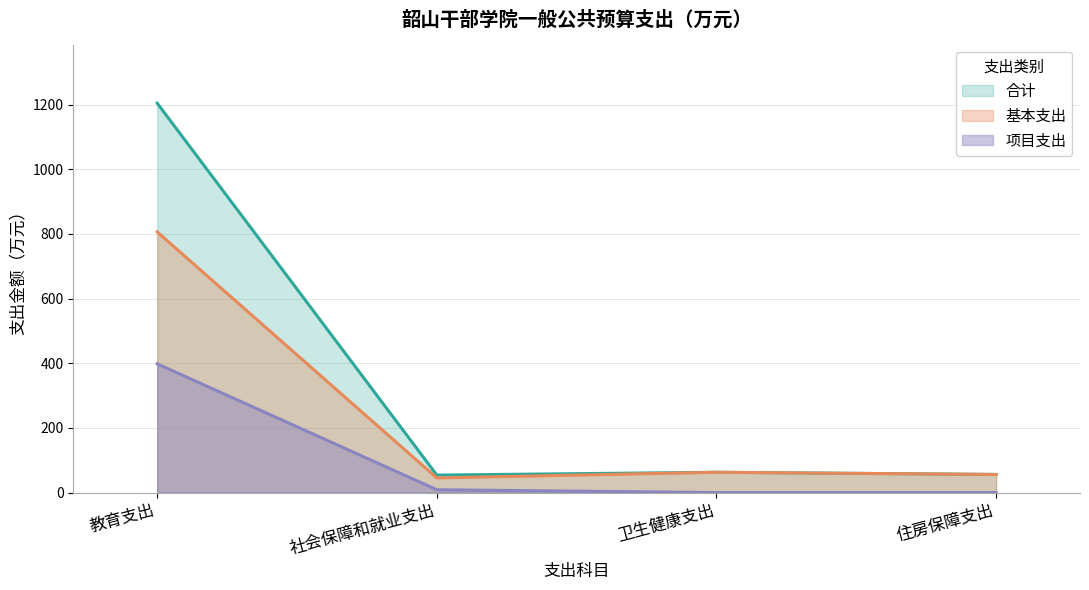

True or false: 合计 and 基本支出 cross at least once.

False